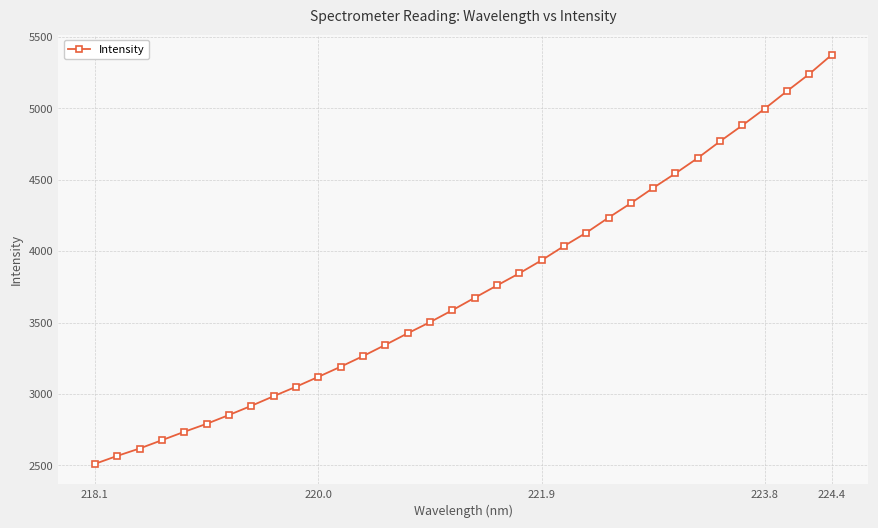

What is the maximum value shown in the chart?

5373.1